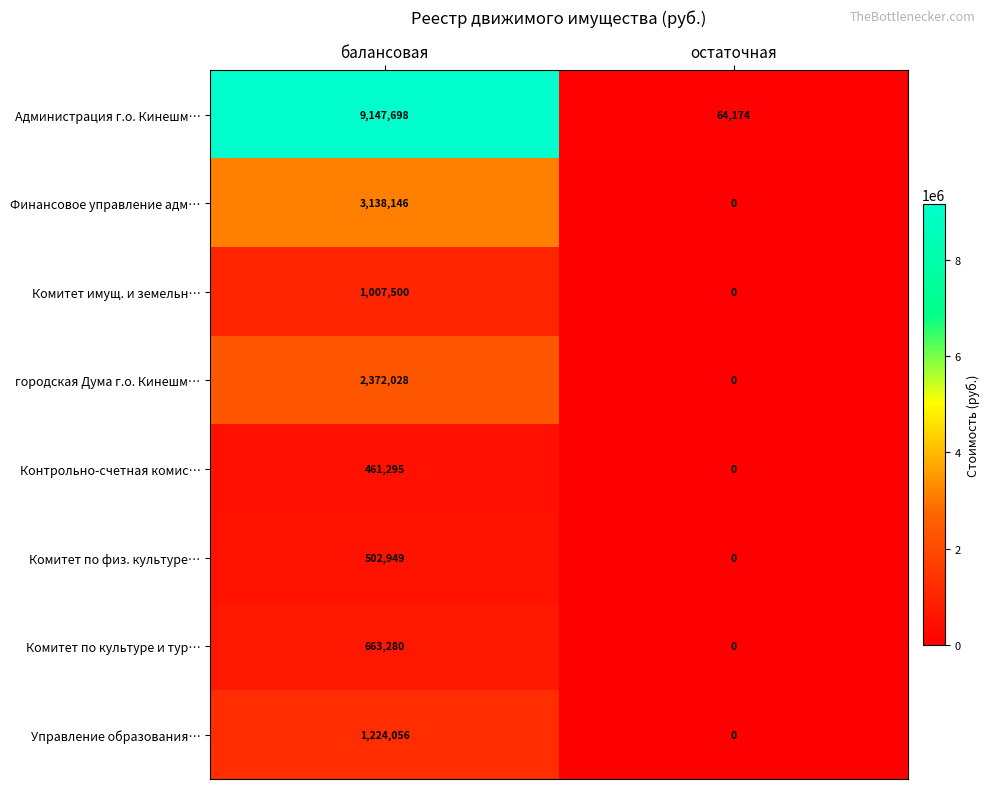

What is the greatest value displayed?

9147698